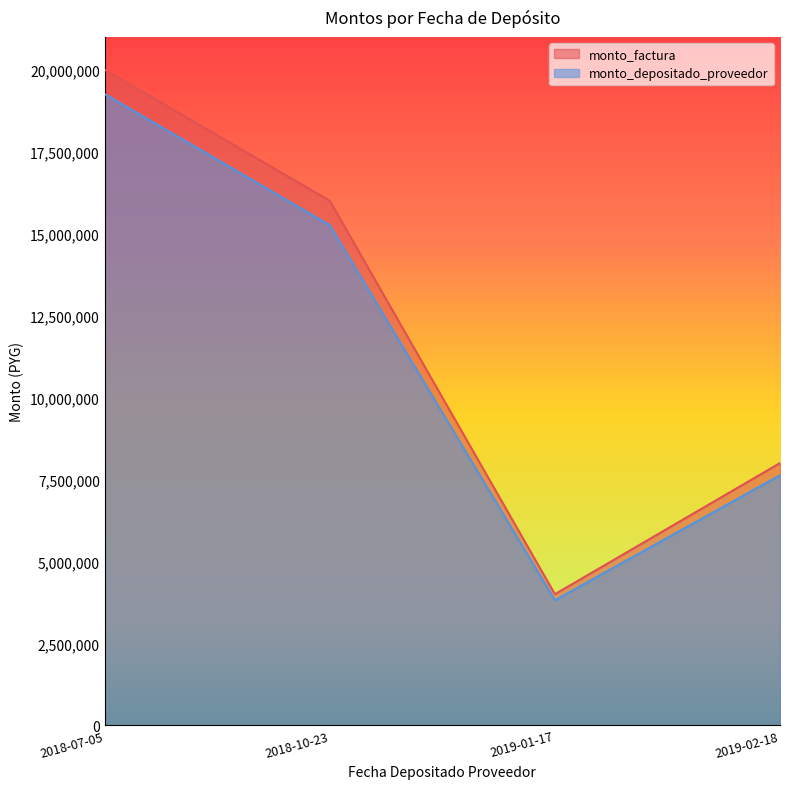

The monto_depositado_proveedor series shows 2200341 at 2019-01-17. True or false?

False